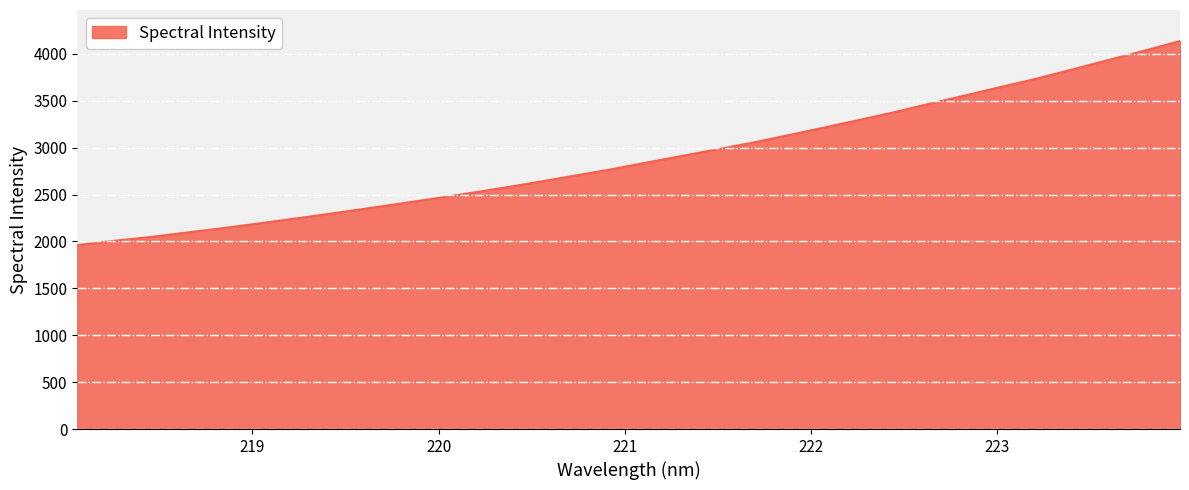

How many lines are shown in the chart?

1